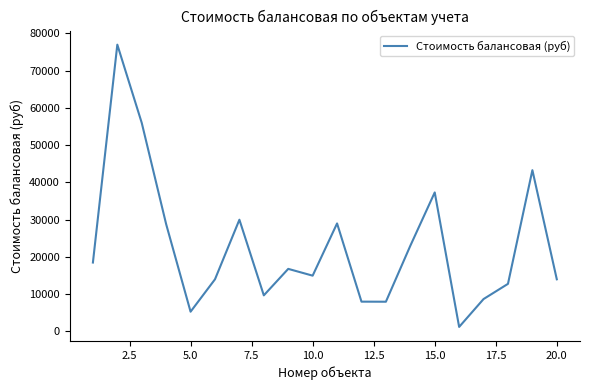

Count the number of data series in this chart.

1